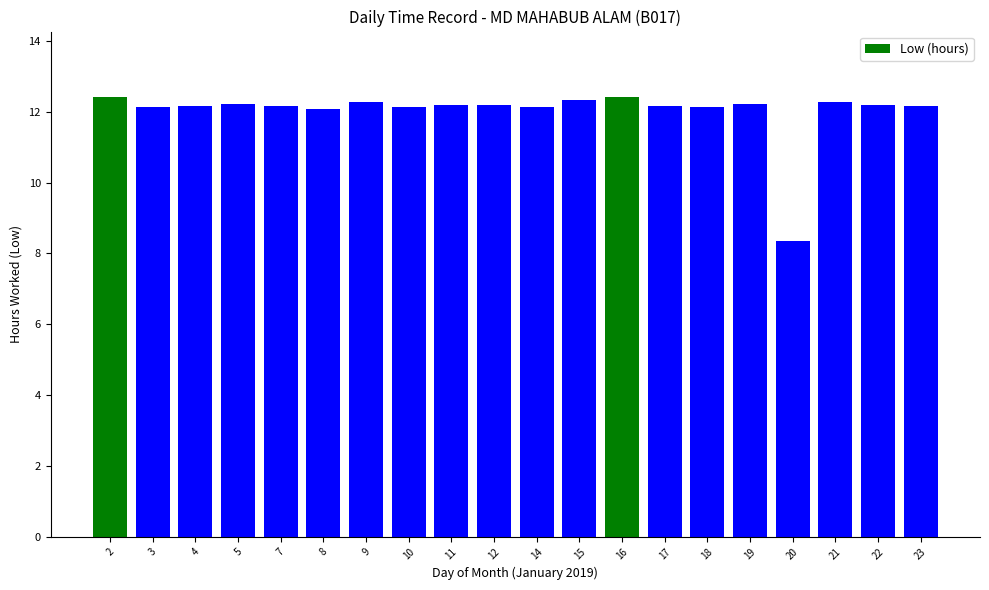

At which label is the value closest to 10?

20